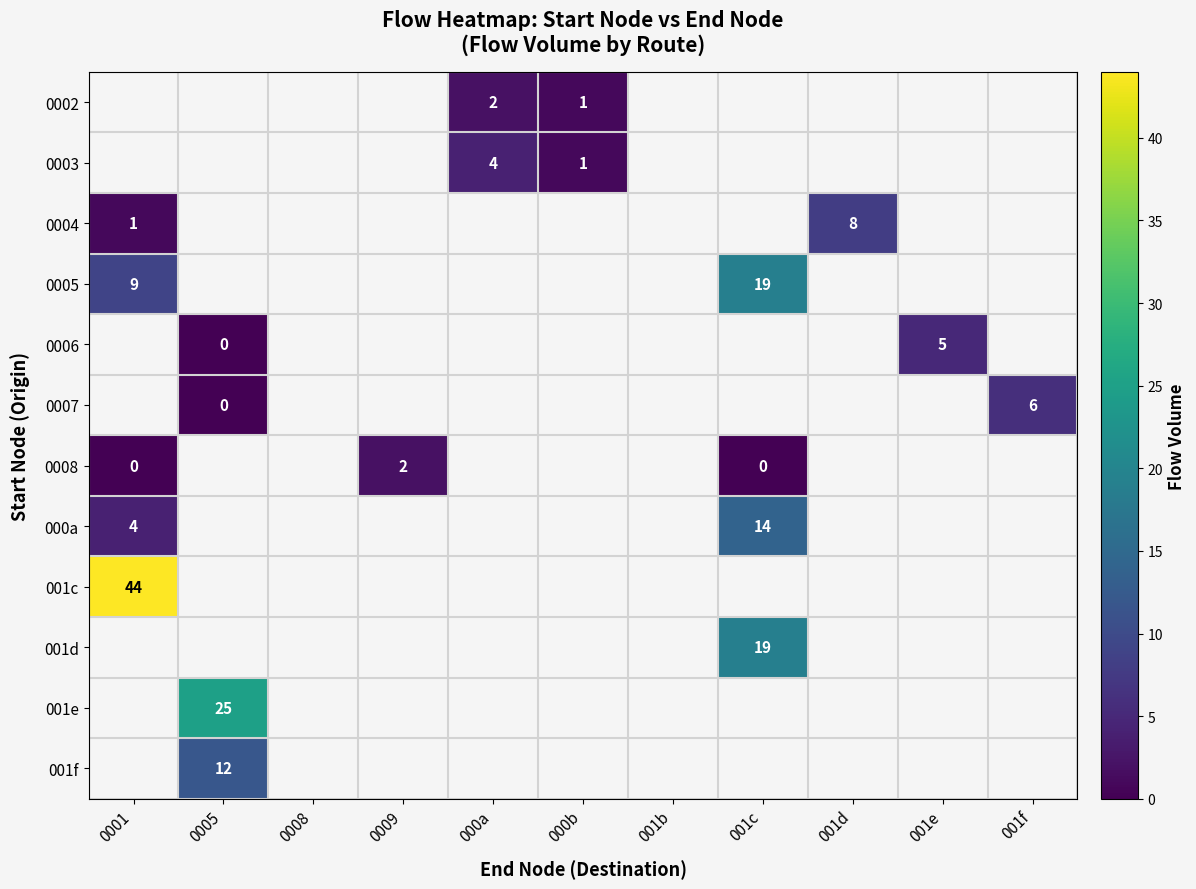

Is it true that 001c equals 24 at 0001?

False